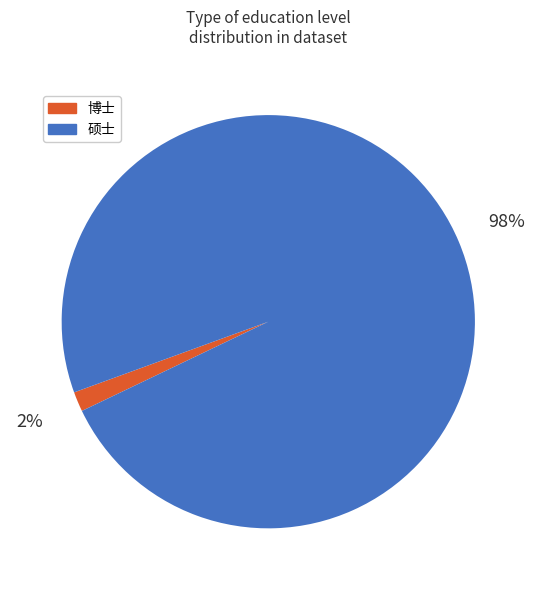

To the nearest percent, what is the combined percentage of 博士 and 硕士?

100%